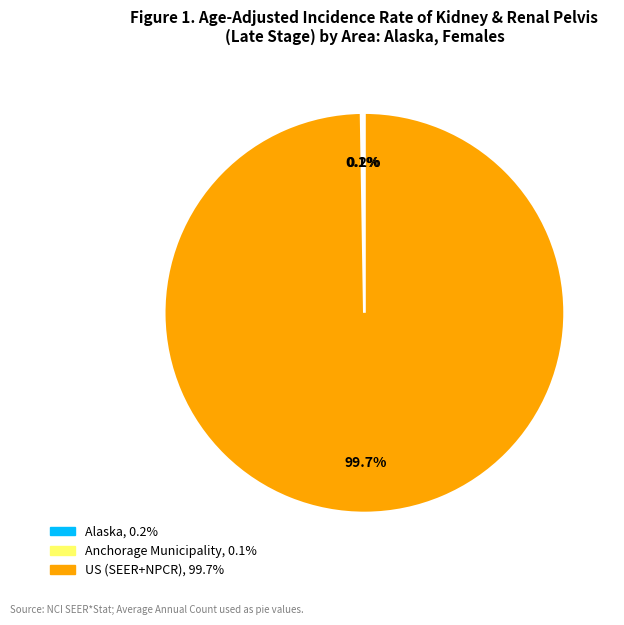

Which category accounts for the majority?

US (SEER+NPCR)